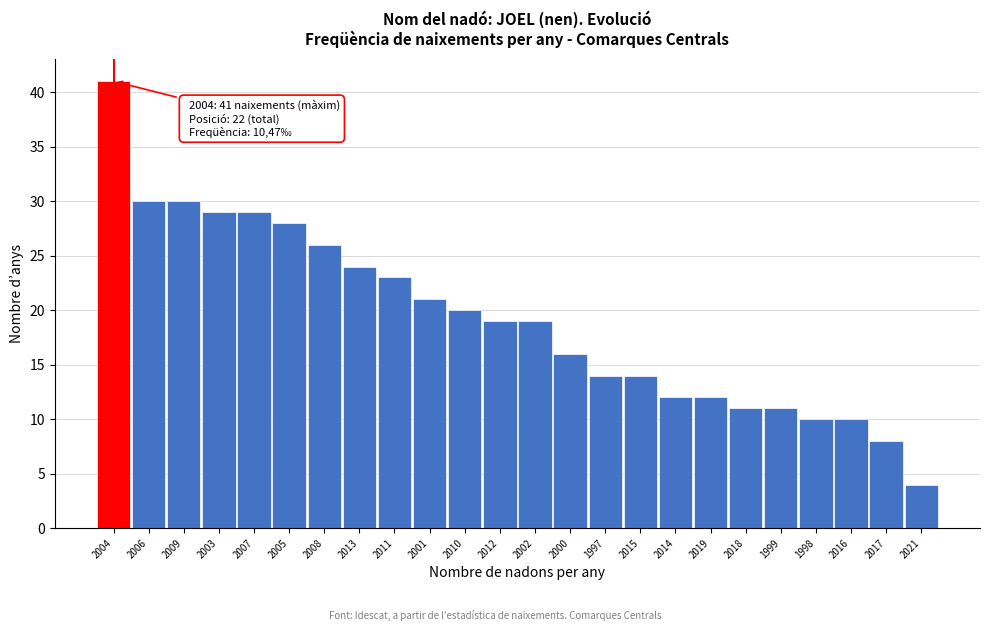

Reading left to right, what are all the values shown in this chart?

2004=41	2006=30	2009=30	2003=29	2007=29	2005=28	2008=26	2013=24	2011=23	2001=21	2010=20	2012=19	2002=19	2000=16	1997=14	2015=14	2014=12	2019=12	2018=11	1999=11	1998=10	2016=10	2017=8	2021=4